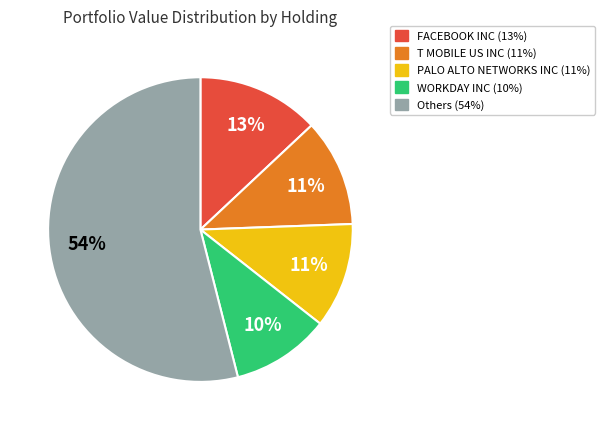

To the nearest percent, what is the difference between the largest and smallest slice percentages?

44%